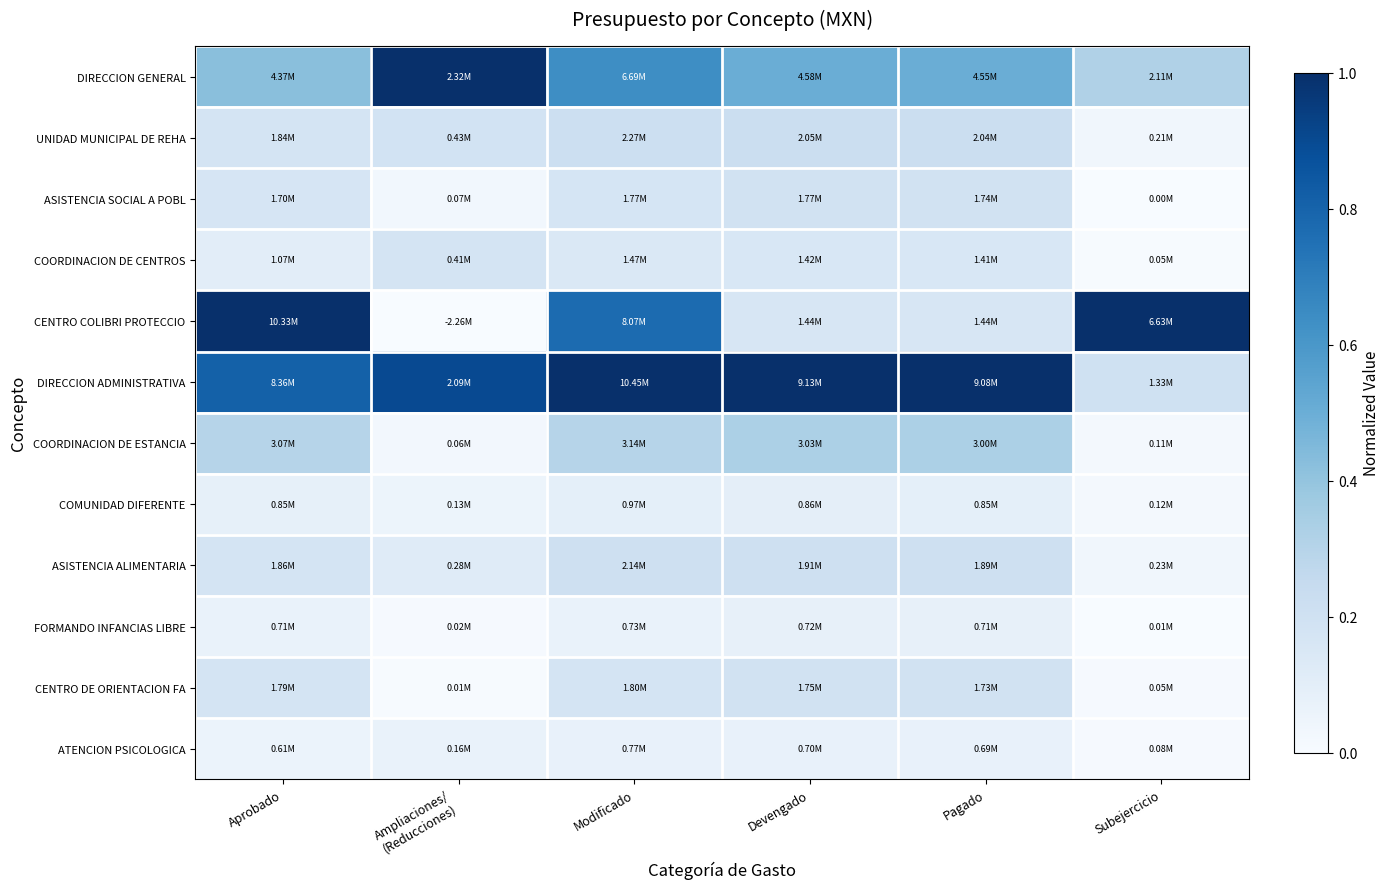

Which category has the lowest value across all series?

Ampliaciones/
(Reducciones)